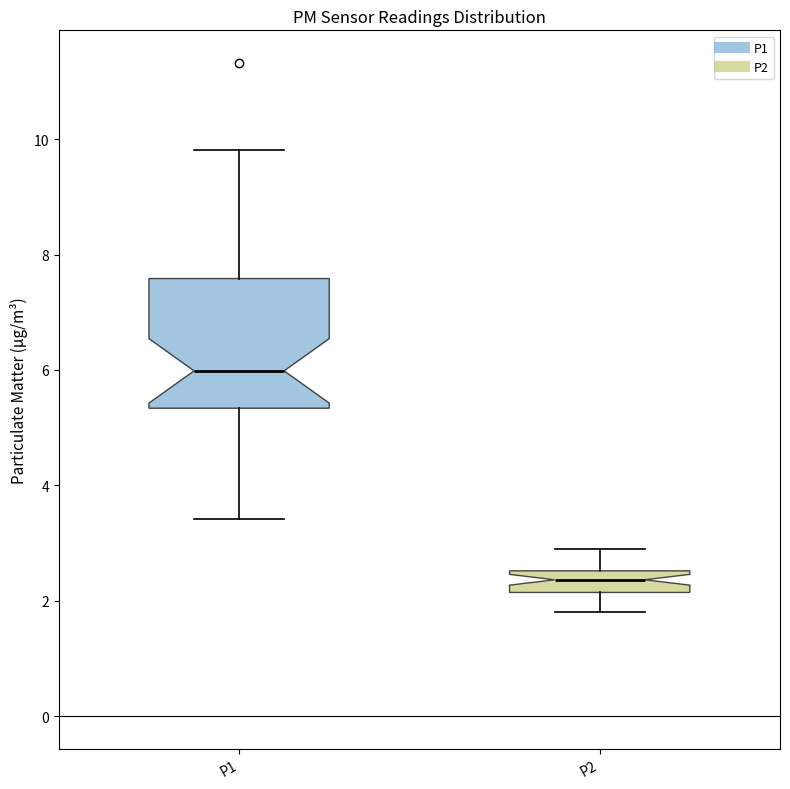

Which box has the highest median line?

P1